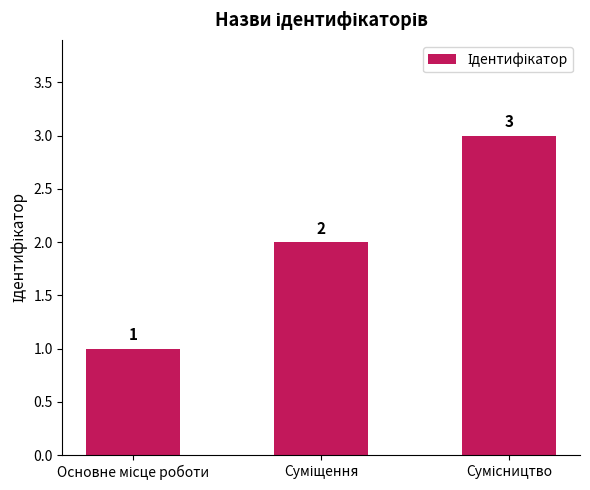

What is the value of the 2nd bar from the left?

2